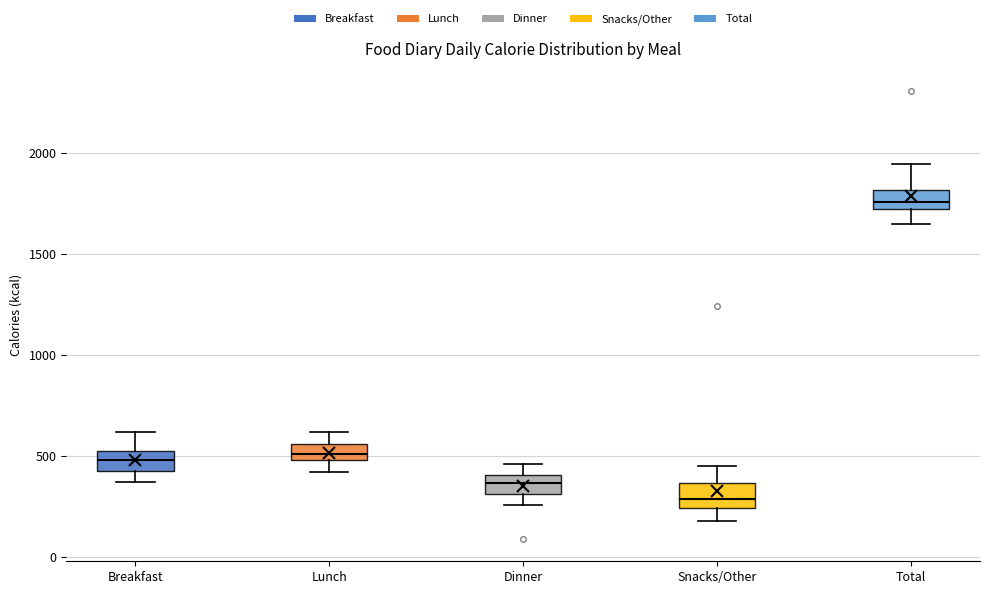

Reading left to right, transcribe this box plot: for each box, give where its median line is, the range the box spans, and where its two whiskers end, as read against the y-axis. The values are not printed on the chart, so give them approximately, as read against the axis.

Breakfast: median 500 (inside the box), box 450 to 500, whiskers 350 to 600
Lunch: median 500 (inside the box), box 500 to 550, whiskers 400 to 600
Dinner: median 350, box 300 to 400, whiskers 250 to 450
Snacks/Other: median 300, box 250 to 350, whiskers 200 to 450
Total: median 1750, box 1700 to 1800, whiskers 1650 to 1950